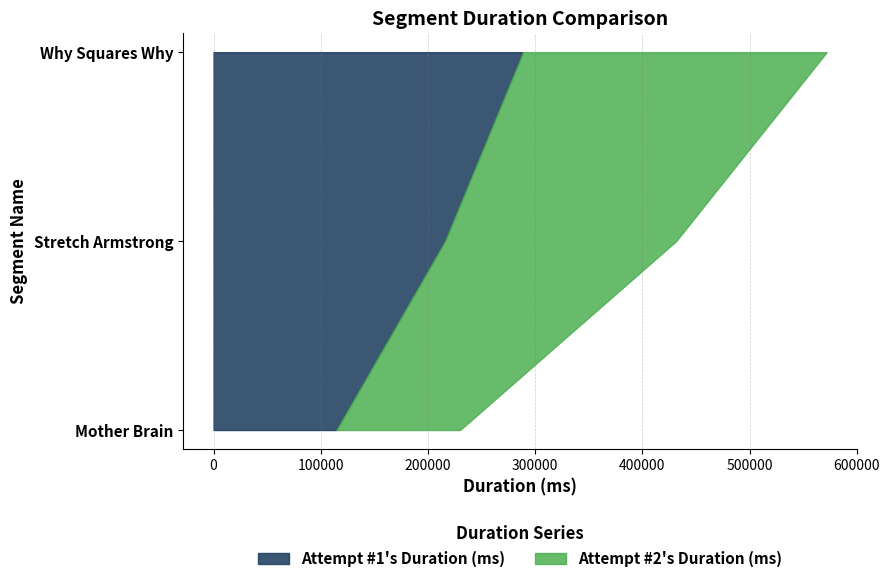

Reading right to left, extract all data points from this chart.

Attempt #1's Duration (ms): Why Squares Why=288707	Stretch Armstrong=215966	Mother Brain=114646
Attempt #2's Duration (ms): Why Squares Why=283220	Stretch Armstrong=215555	Mother Brain=115281